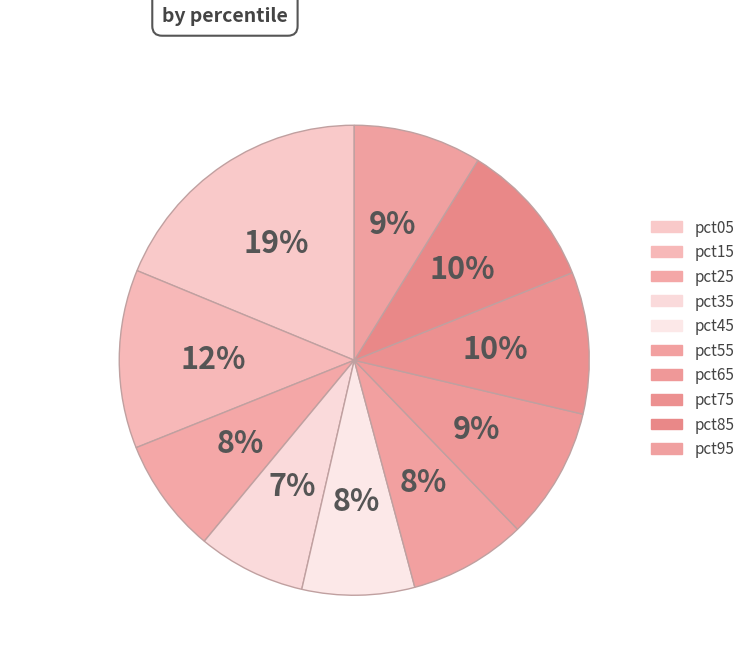

Which category has the biggest portion of the pie?

pct05